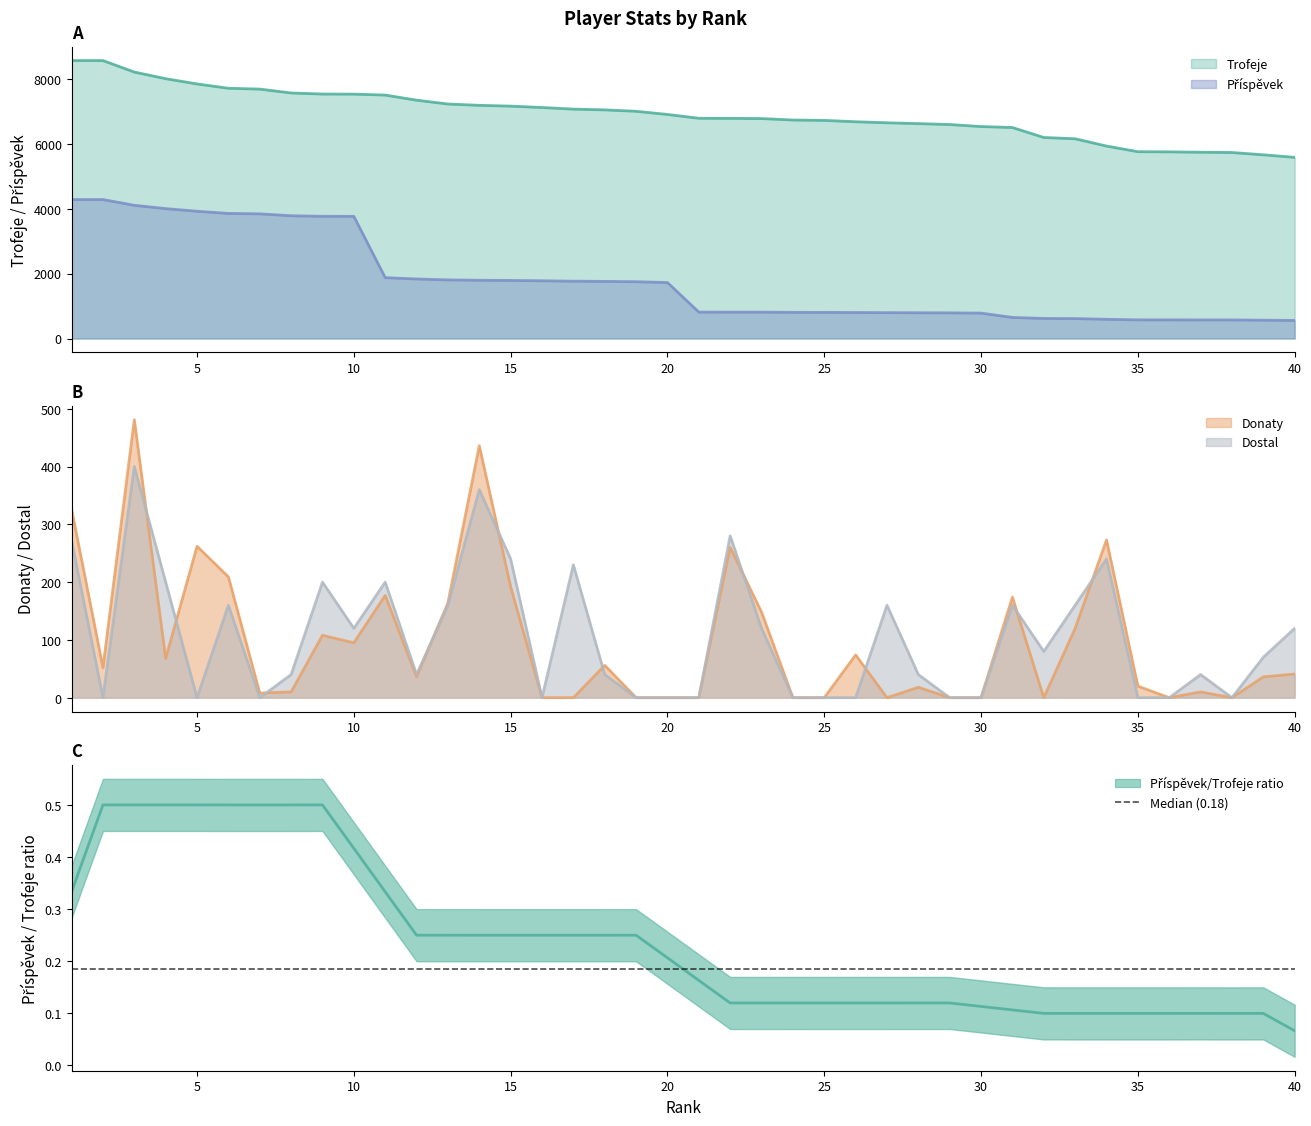

Reading left to right, what are all the values shown in this chart?

Trofeje: 8562	8562	8208	8004	7842	7709	7683	7564	7531	7528	7500	7342	7224	7183	7159	7116	7067	7043	7000	6902	6785	6782	6776	6731	6719	6678	6646	6620	6592	6530	6500	6193	6153	5929	5755	5750	5739	5730	5659	5581
Příspěvek: 4281	4281	4104	4002	3921	3854	3841	3782	3765	3764	1875	1835	1806	1795	1789	1779	1766	1760	1750	1725	814	813	813	807	806	801	797	794	791	783	650	619	615	592	575	575	573	573	565	558
Donaty: 326	52	481	68	262	209	8	10	108	95	177	36	164	436	192	0	0	56	0	0	0	260	148	0	0	74	0	18	0	0	174	0	120	273	20	0	10	0	36	41
Dostal: 272	0	400	200	0	160	0	40	200	120	200	40	160	360	240	0	230	40	0	0	0	280	120	0	0	0	160	40	0	0	160	80	160	240	0	0	40	0	70	120